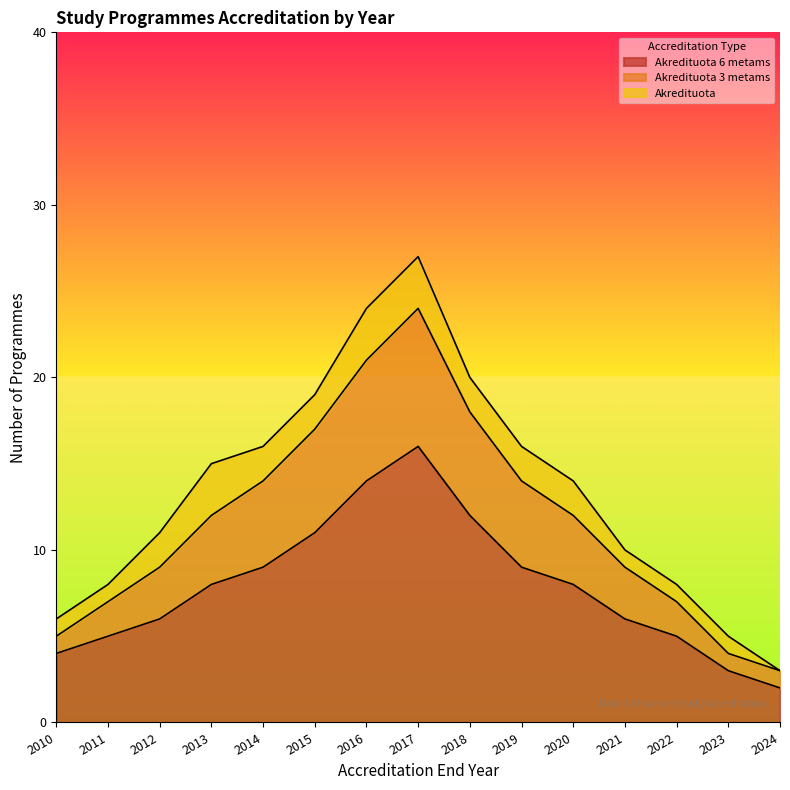

List the labels in order of value, largest first.

2017, 2016, 2018, 2015, 2014, 2019, 2013, 2020, 2012, 2021, 2011, 2022, 2010, 2023, 2024